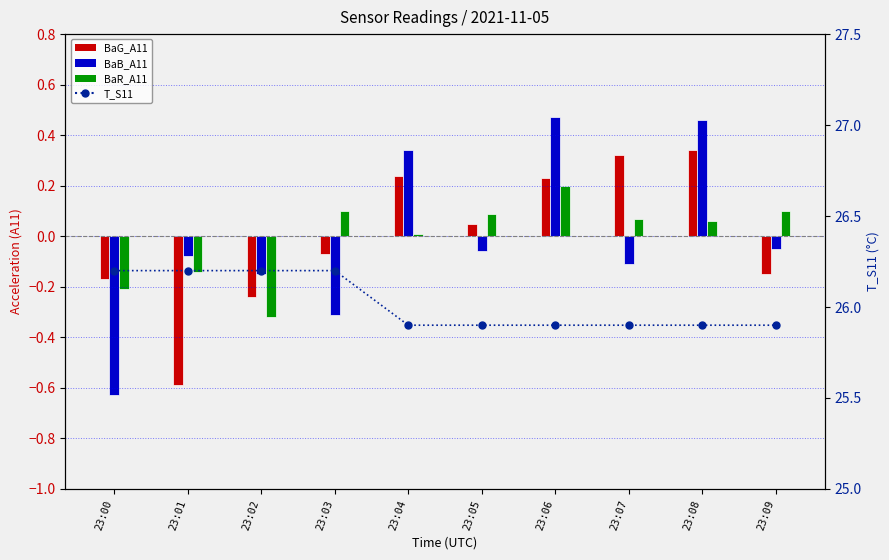

What is the total value across all series at 23:02?

25.5